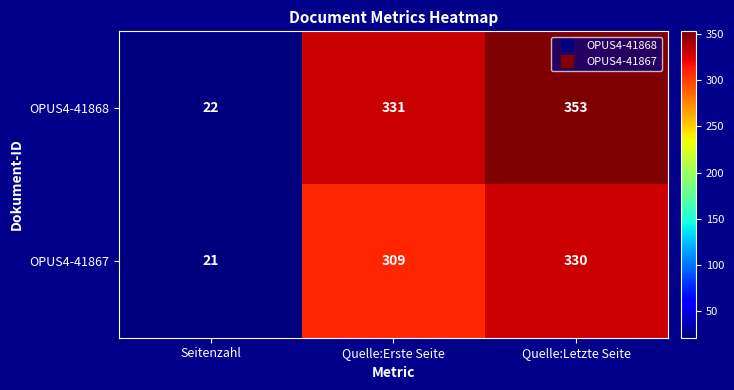

Is it true that OPUS4-41867 equals 165 at Quelle:Letzte Seite?

False